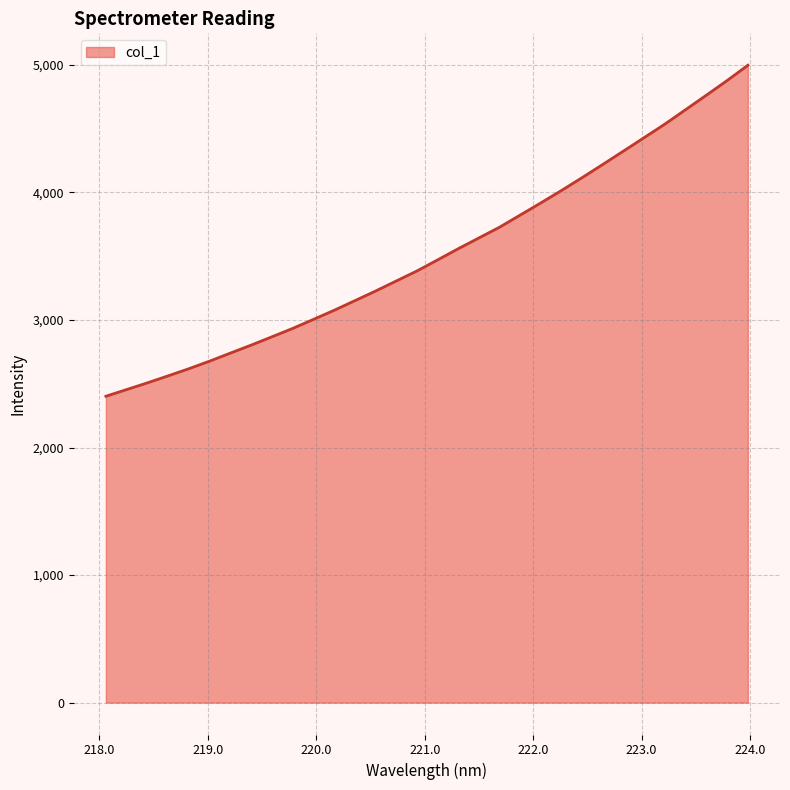

What is the maximum value shown in the chart?

4997.9